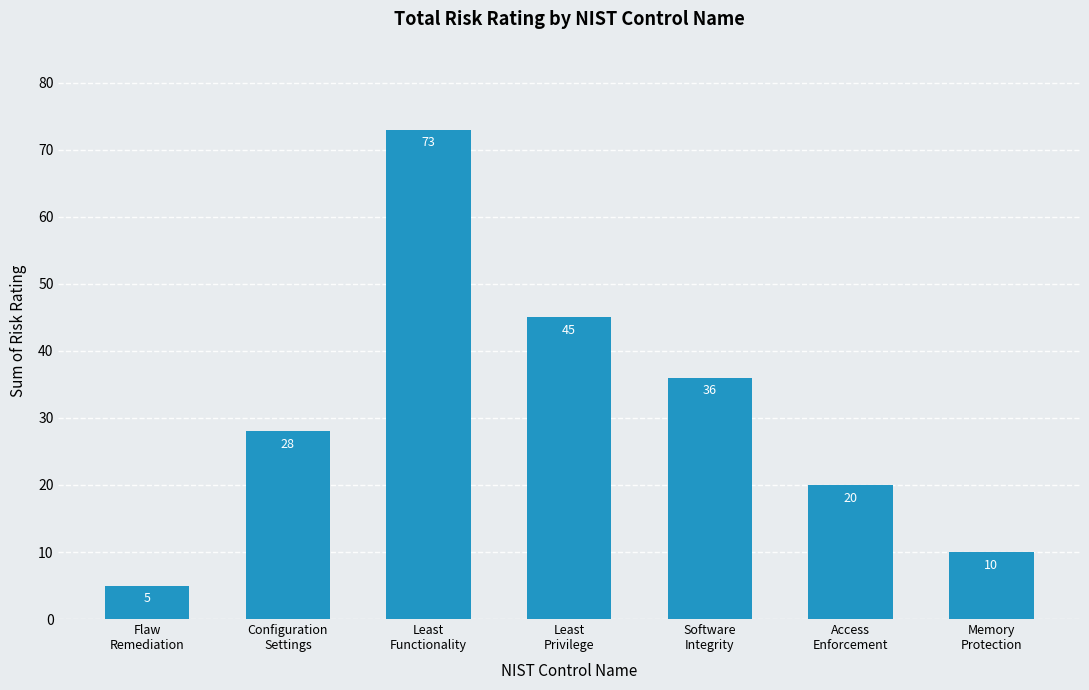

What is the sum of all values?

217